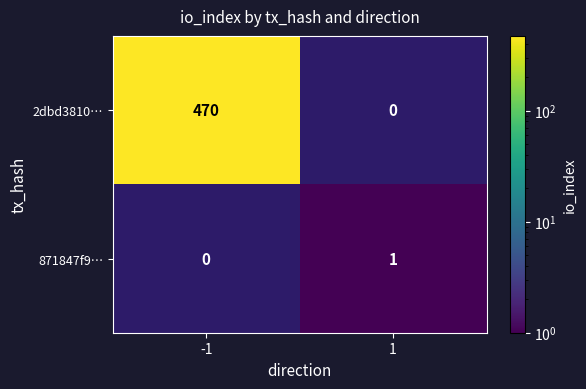

Which series has the largest total across all categories?

2dbd3810…